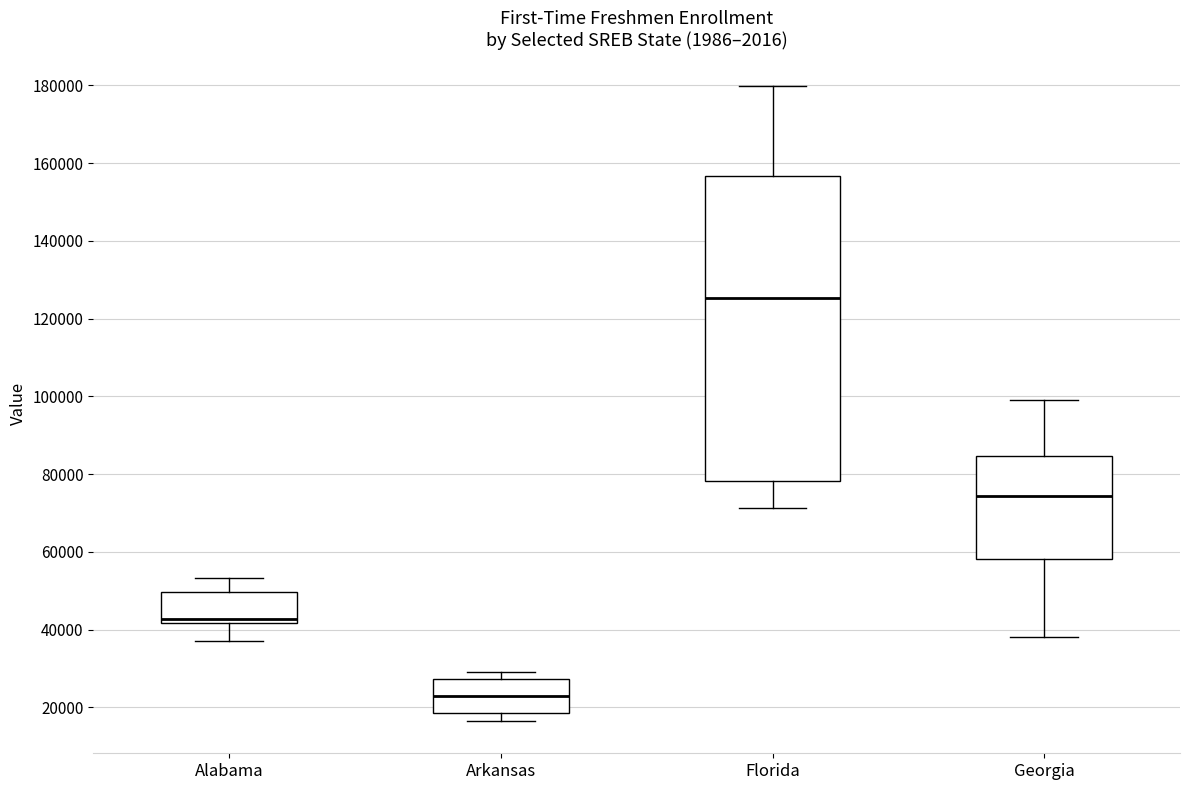

Reading left to right, read every box against the y-axis: the position of its median line, the range the box covers, and the ends of its whiskers. The values are not printed on the chart, so give them approximately, as read against the axis.

Alabama: median 42000 (just above the box's lower edge), box 42000 to 50000, whiskers 38000 to 54000
Arkansas: median 24000, box 18000 to 28000, whiskers 16000 to 30000
Florida: median 126000, box 78000 to 156000, whiskers 72000 to 180000
Georgia: median 74000, box 58000 to 84000, whiskers 38000 to 100000